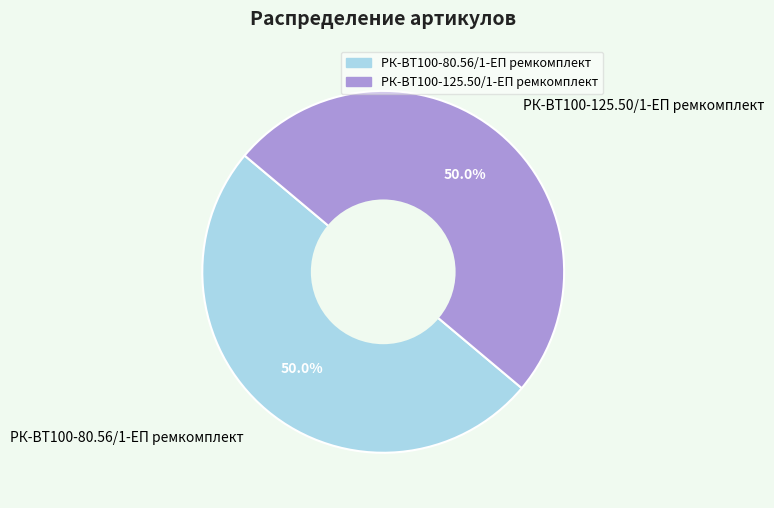

What is the ratio of the value at РК-ВТ100-80.56/1-ЕП ремкомплект to the value at РК-ВТ100-125.50/1-ЕП ремкомплект?

1.0